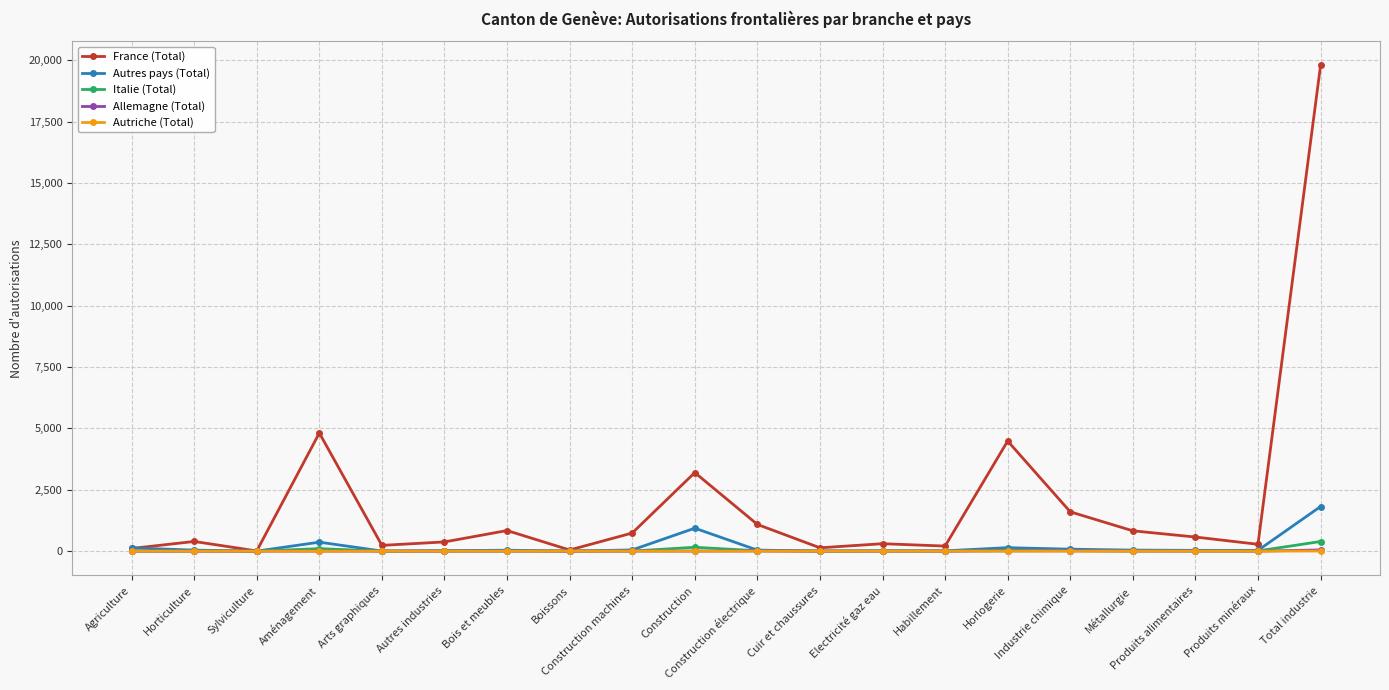

What position from the left is Horticulture?

2